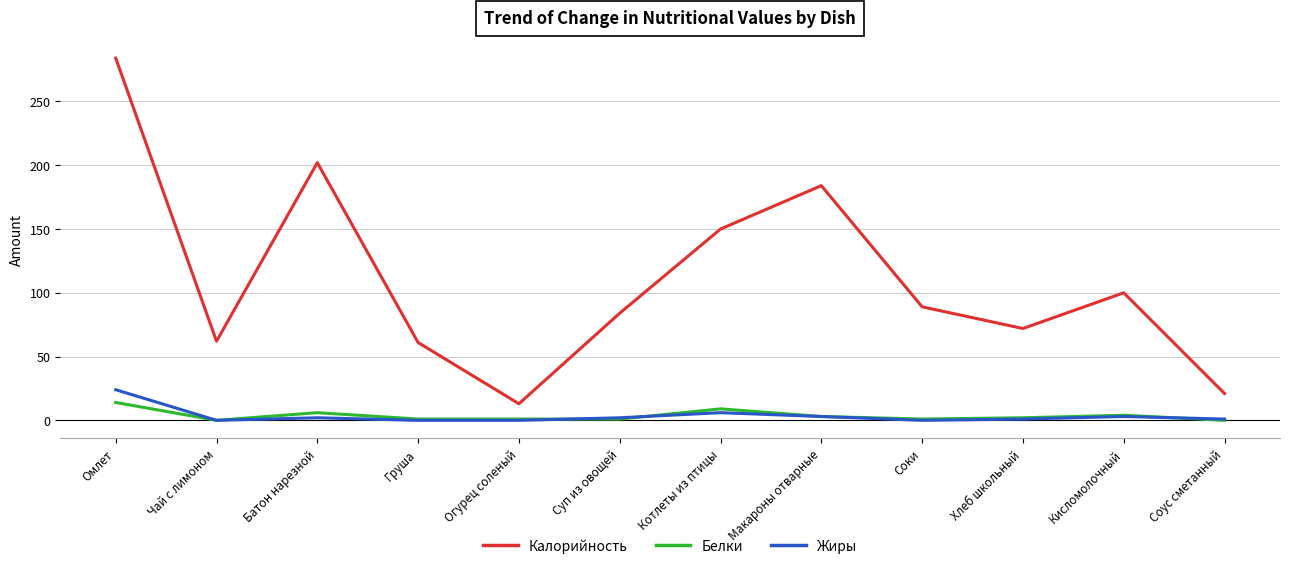

What is the sum of all Калорийность values?

1322